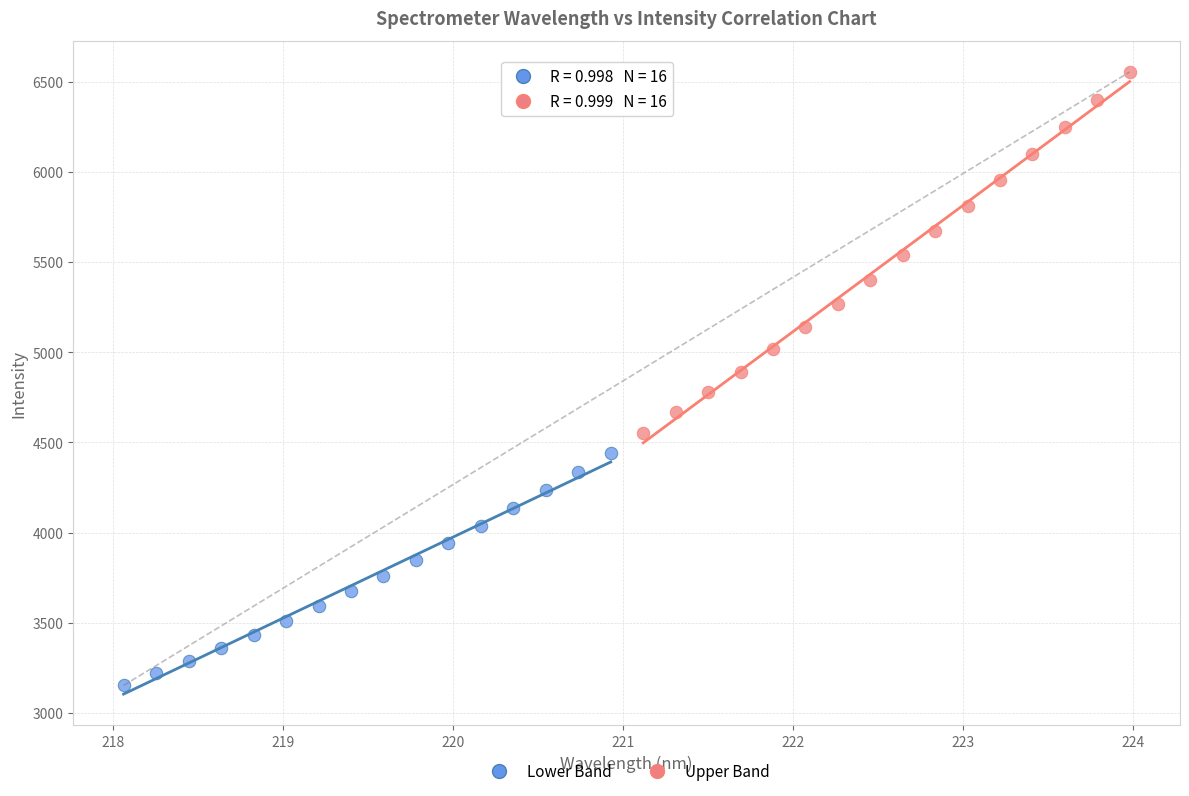

Which series has the largest Y range (max minus min)?

Upper Band